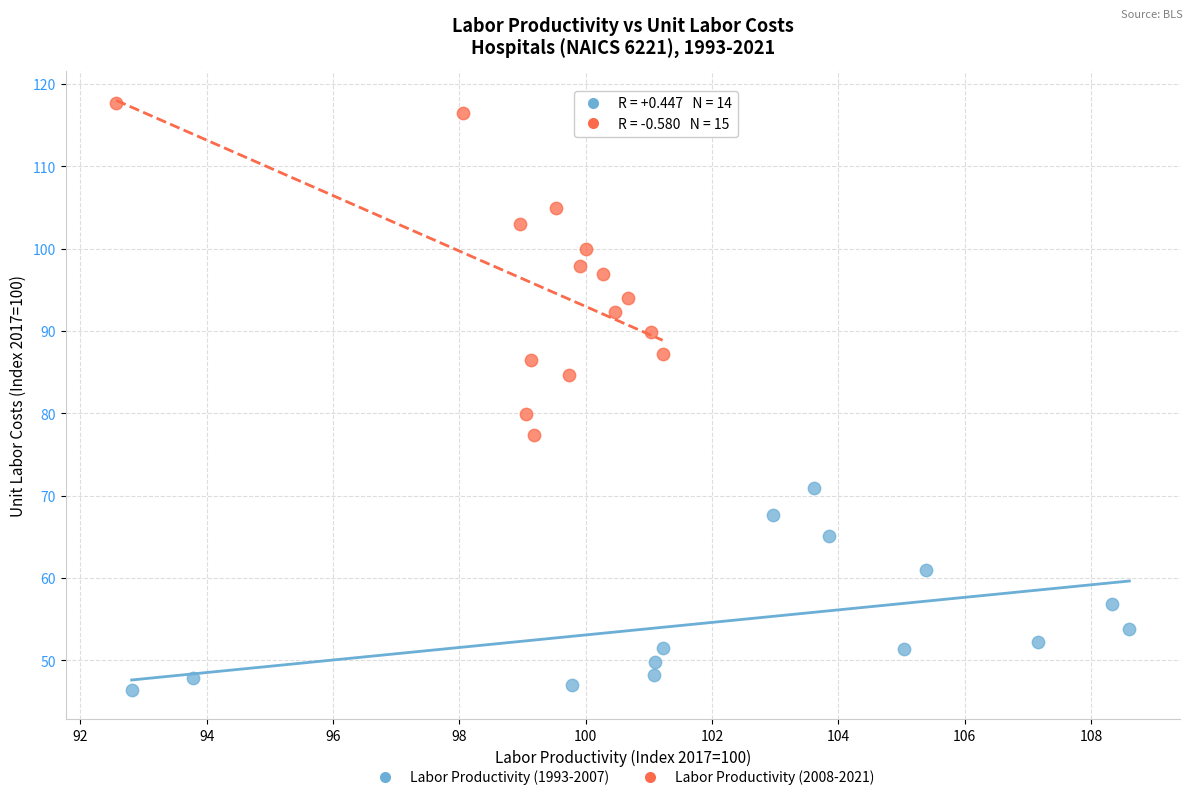

Which series reaches the minimum Y coordinate?

Labor Productivity (1993-2007)